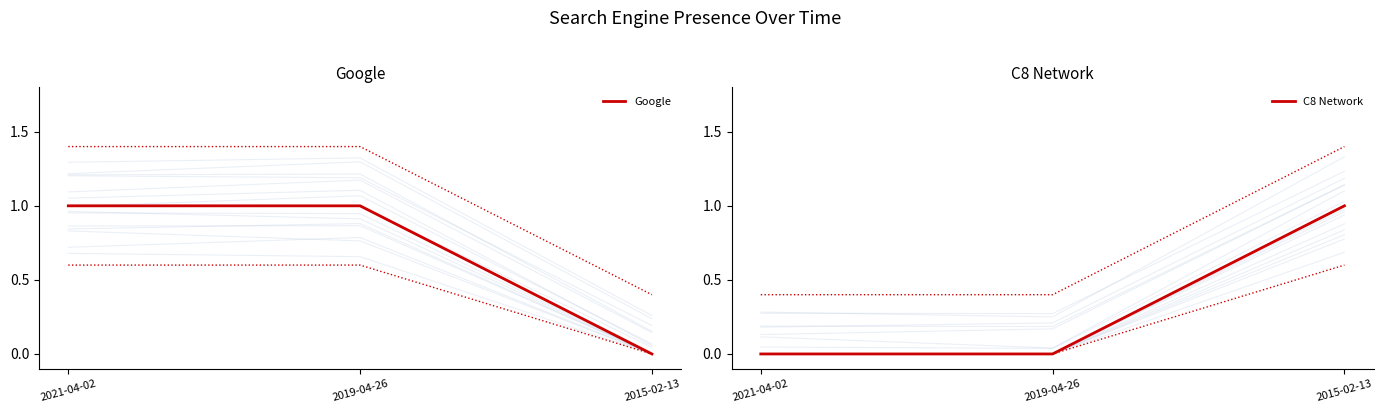

Reading right to left, transcribe all the data shown in this chart.

Google: 0	1	1
C8 Network: 1	0	0